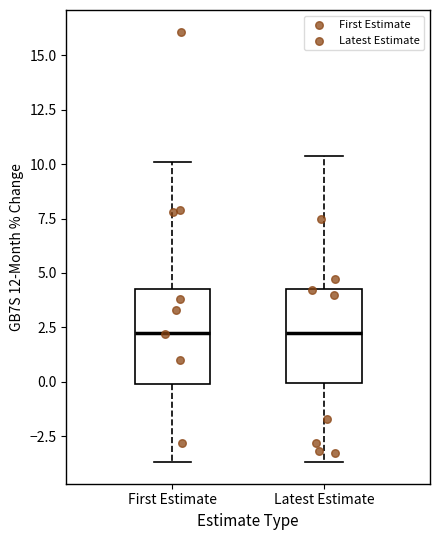

Reading left to right, read every box against the y-axis: the position of its median line, the range the box covers, and the ends of its whiskers. The values are not printed on the chart, so give them approximately, as read against the axis.

First Estimate: median 2.5, box 0.0 to 4.5, whiskers -3.5 to 10.0
Latest Estimate: median 2.5, box 0.0 to 4.5, whiskers -3.5 to 10.5